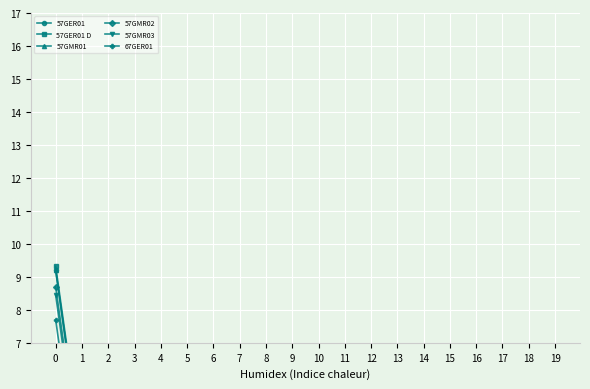

How many lines are shown in the chart?

6